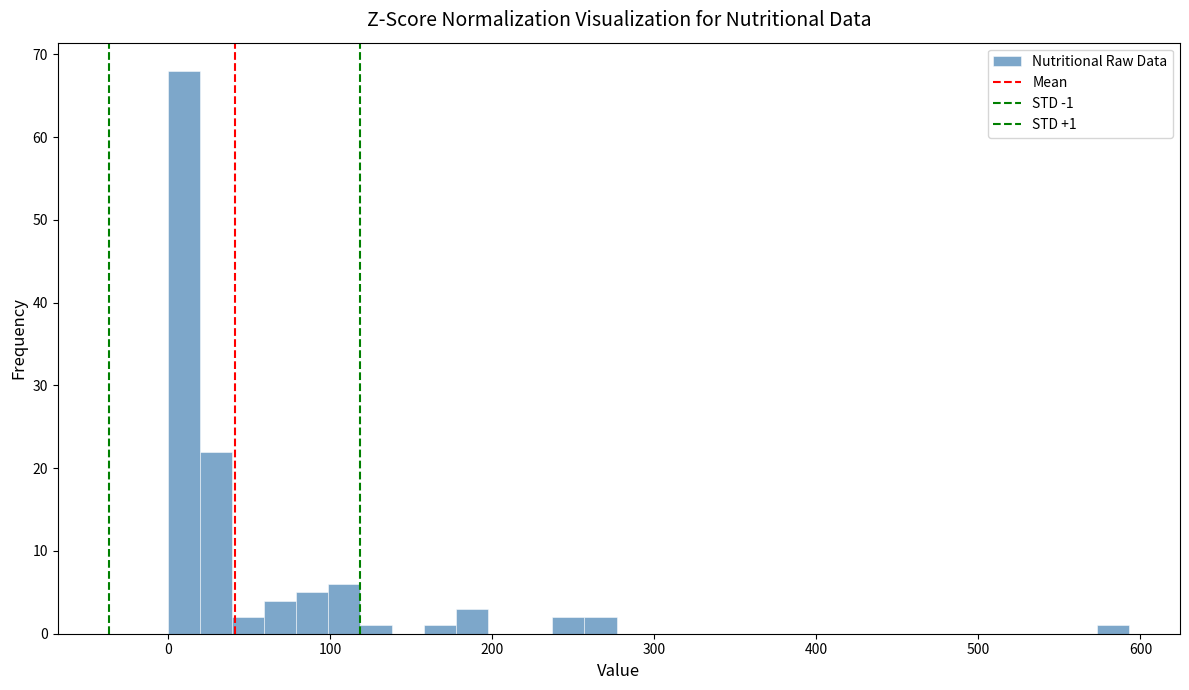

Around what value on the x-axis is the tallest bar? Give the approximate position of its centre, as read against the axis.

10